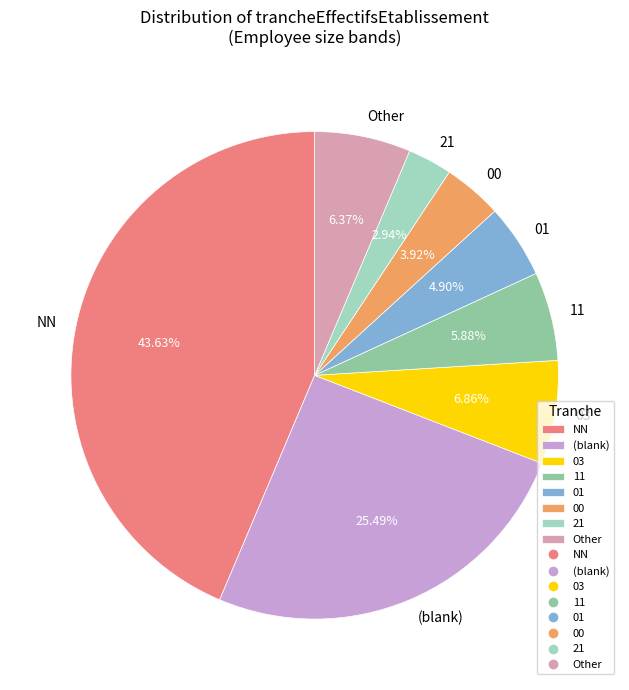

Which slice is the largest?

NN